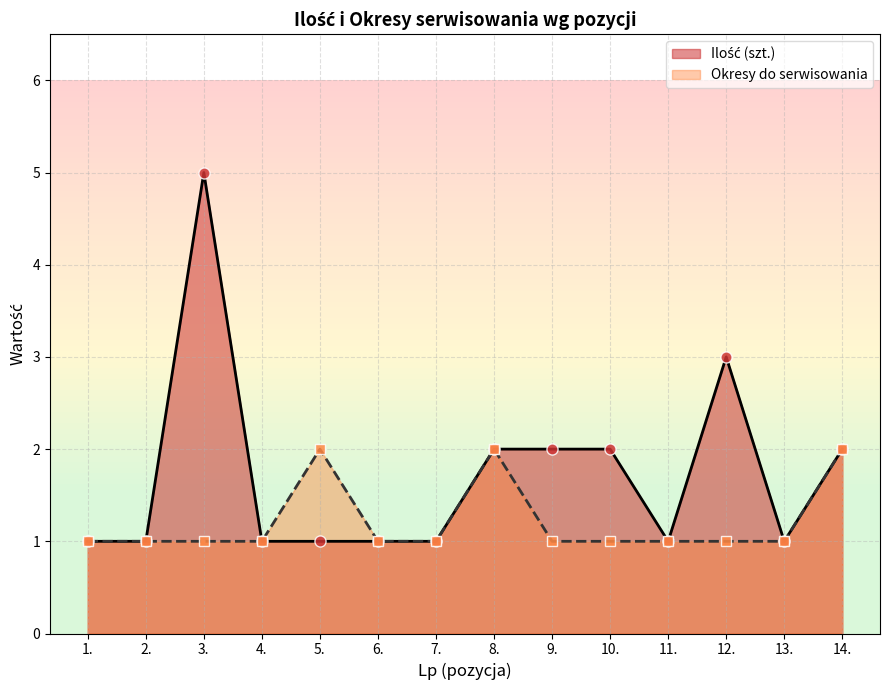

What position from the left is 4.?

4